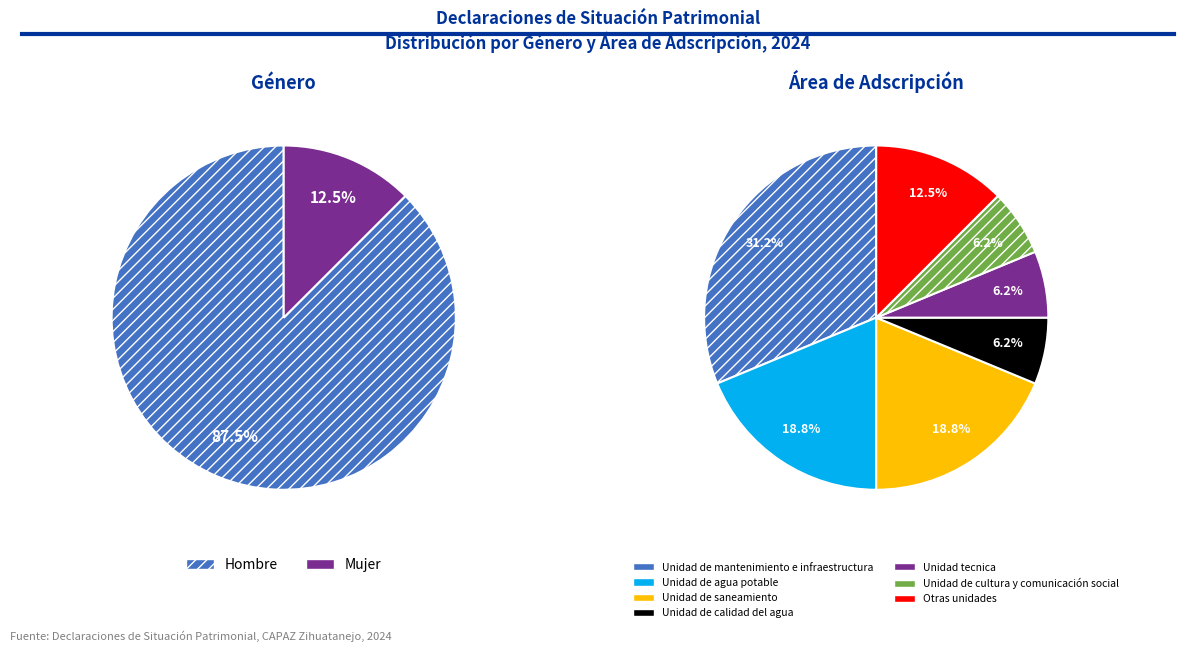

Which slice is the smallest?

Mujer